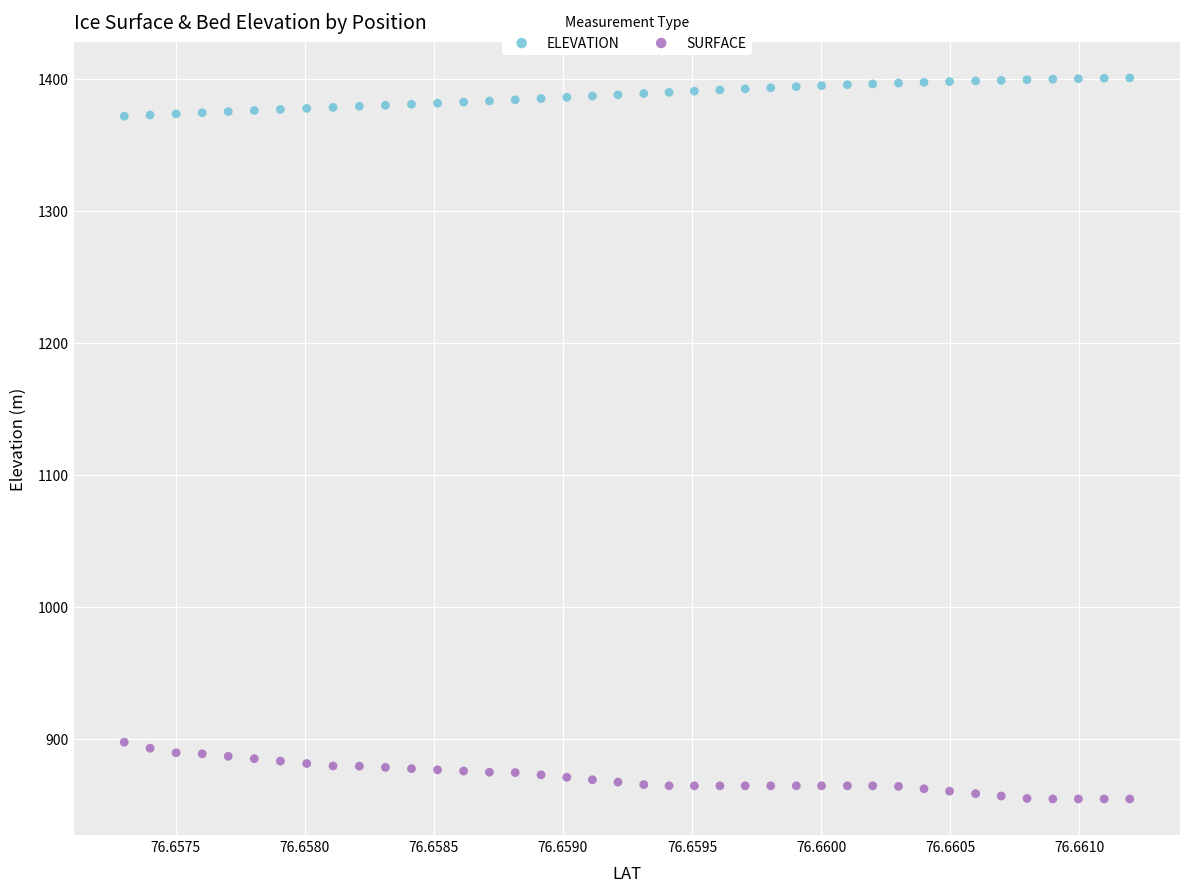

What are all the series names shown in the legend?

ELEVATION, SURFACE